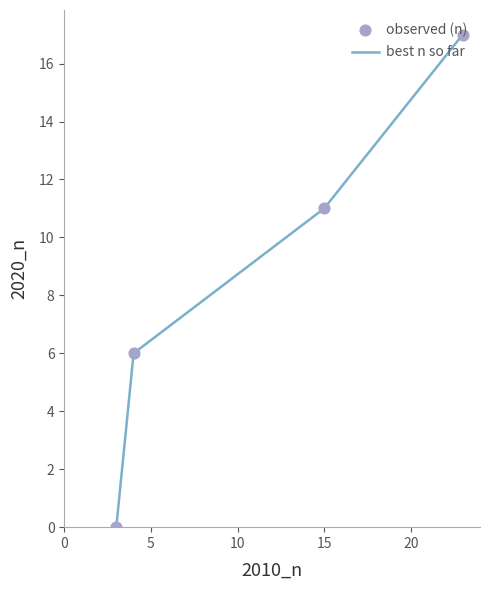

What is the maximum value shown in the chart?

17